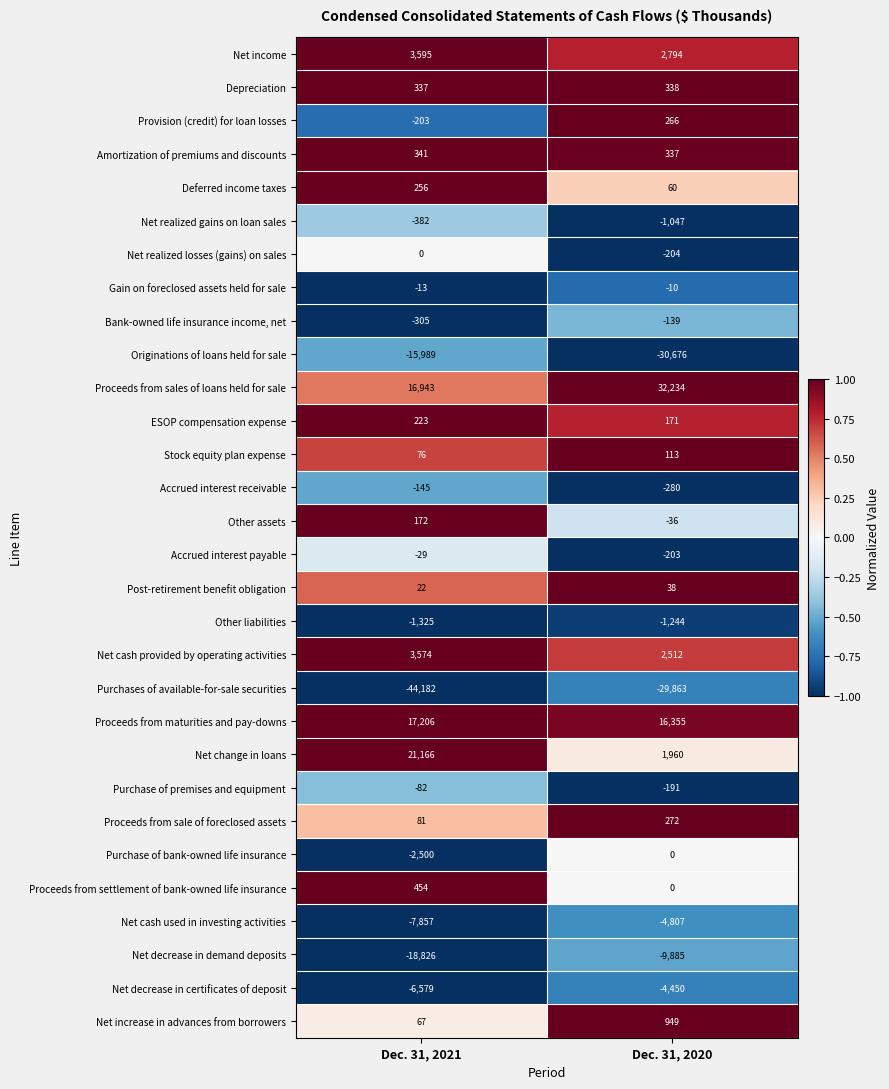

True or false: Proceeds from sales of loans held for sale has a value of 27383 at Dec. 31, 2021.

False